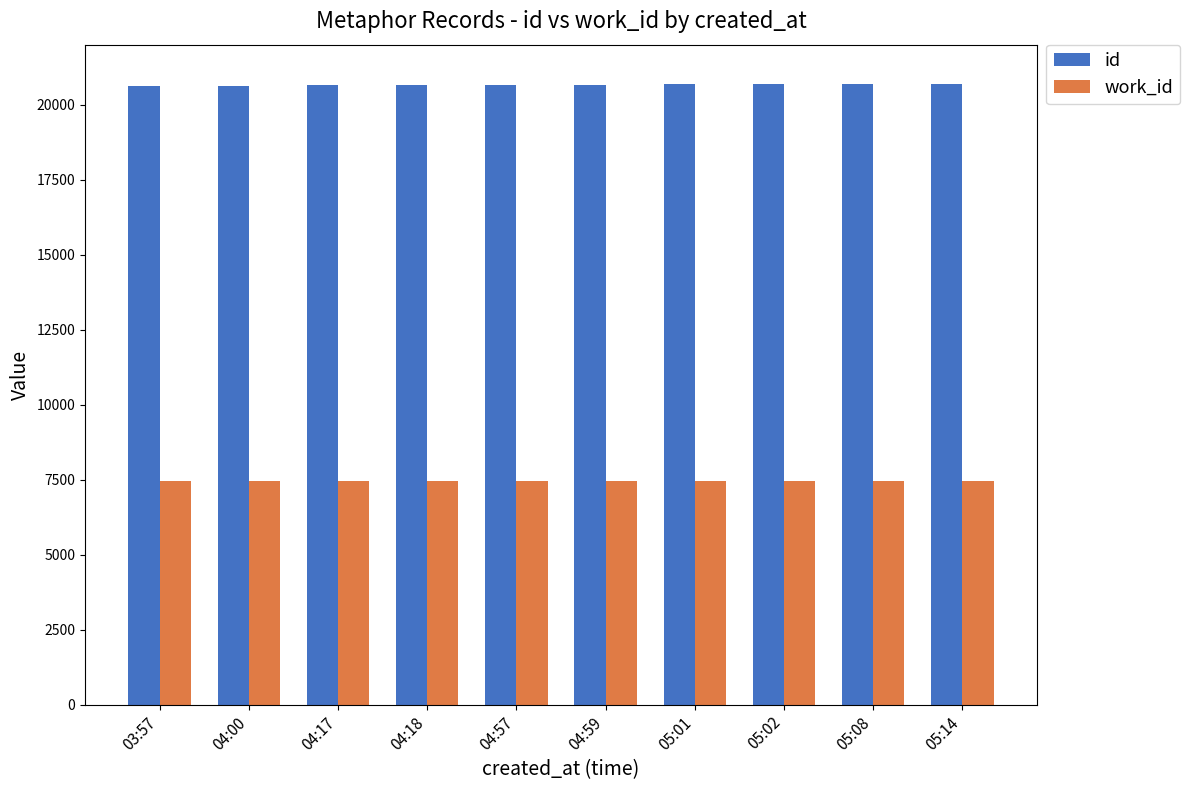

Is the value of id at 05:14 greater than the value of work_id at 05:02?

Yes